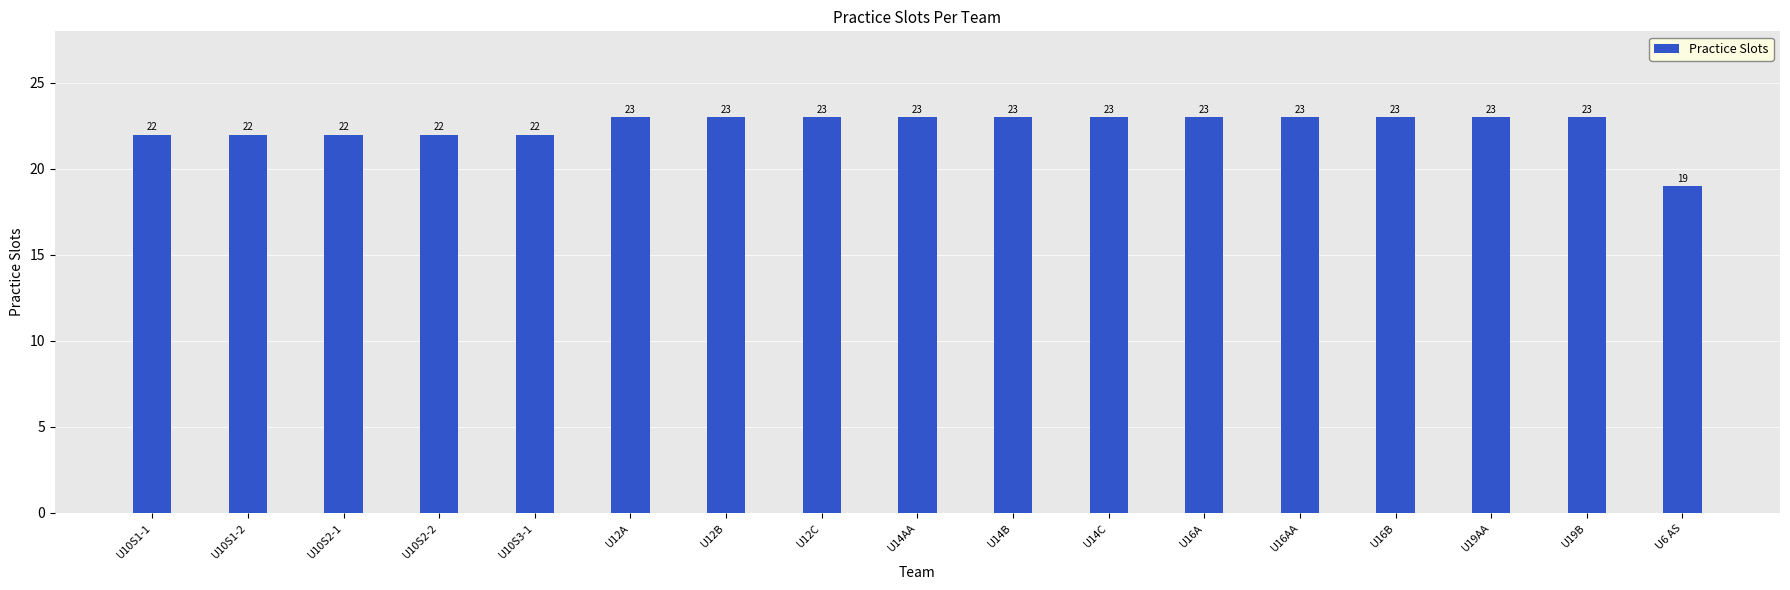

Reading right to left, transcribe all the data shown in this chart.

U6 AS=19	U19B=23	U19AA=23	U16B=23	U16AA=23	U16A=23	U14C=23	U14B=23	U14AA=23	U12C=23	U12B=23	U12A=23	U10S3-1=22	U10S2-2=22	U10S2-1=22	U10S1-2=22	U10S1-1=22